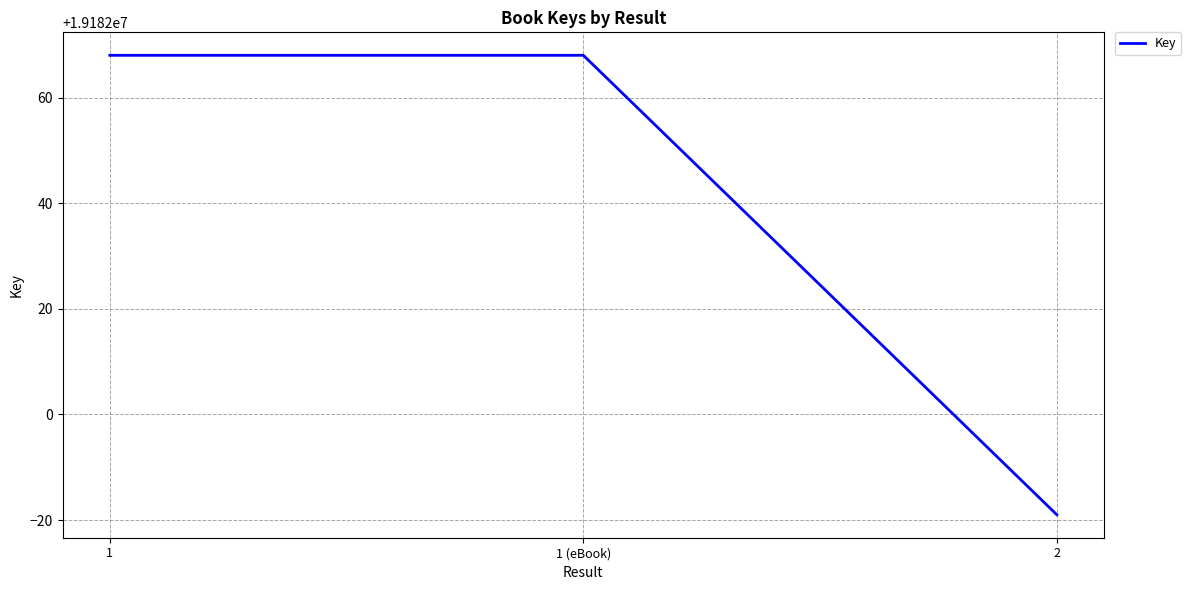

What is the maximum value shown in the chart?

19182068